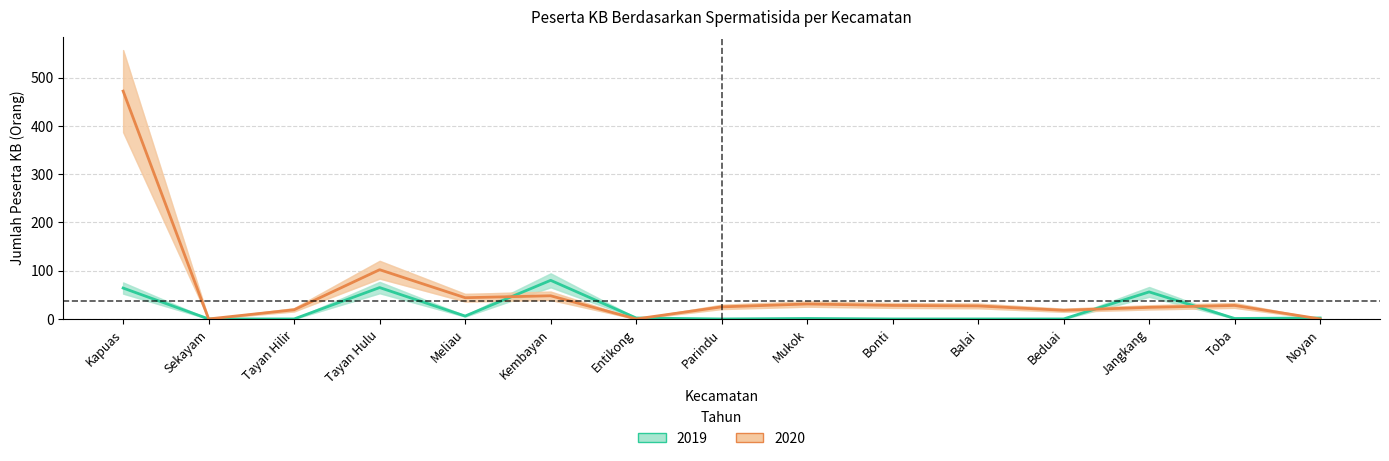

At Tayan Hilir, list the series in order from largest to smallest.

2020, 2019